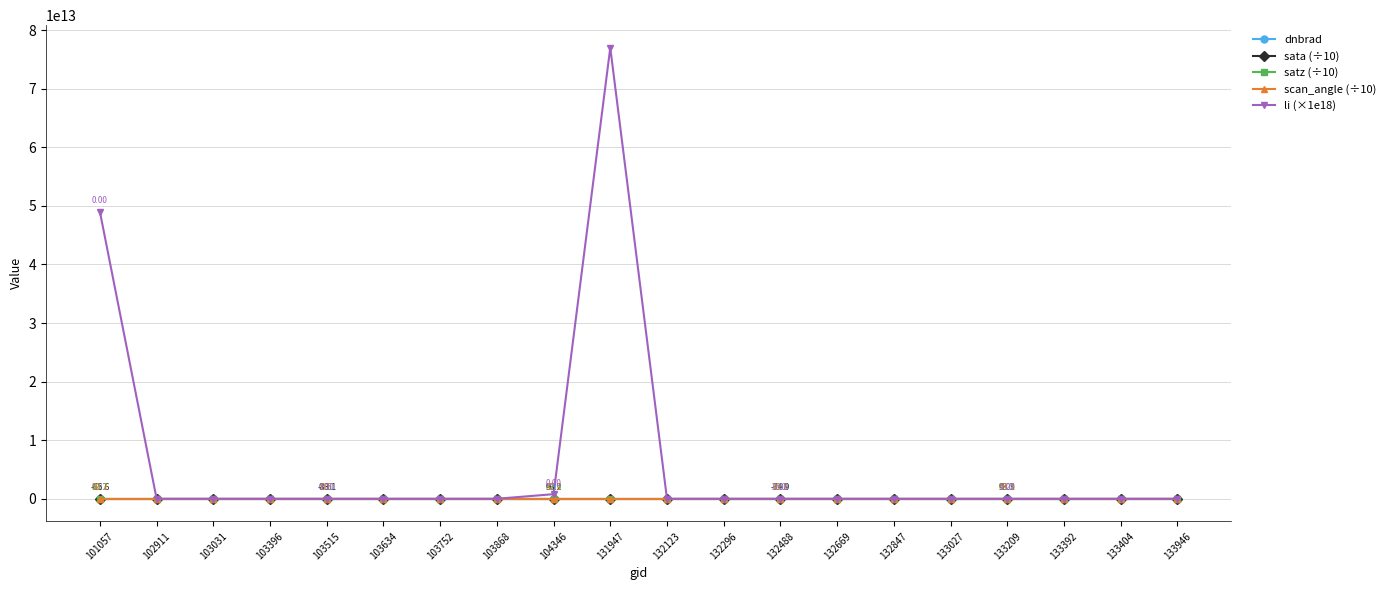

Which series has the largest total across all categories?

li (×1e18)